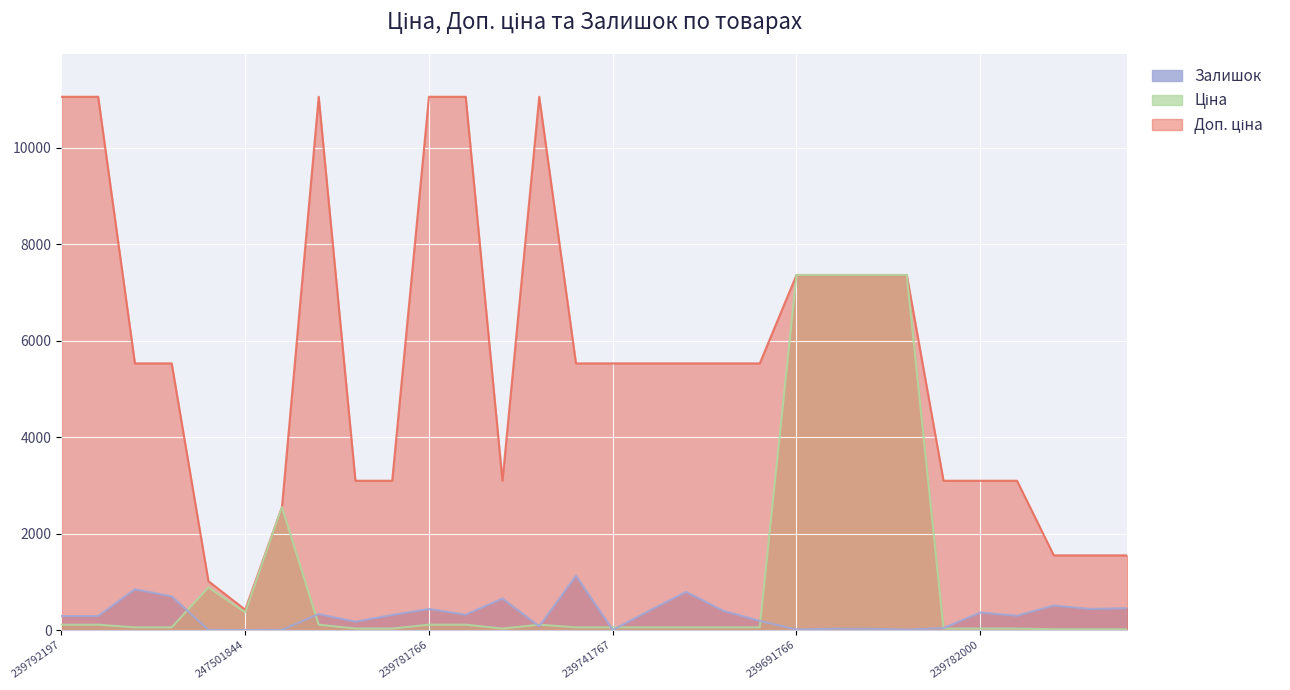

Which category has the highest value across all series?

239792197